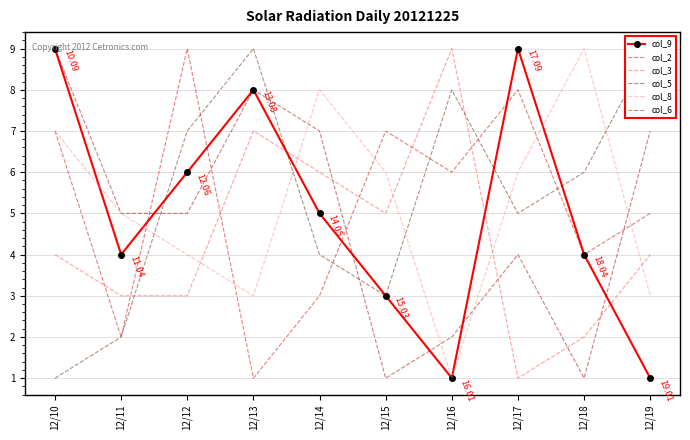

Is this an area chart (filled region under the line)?

No